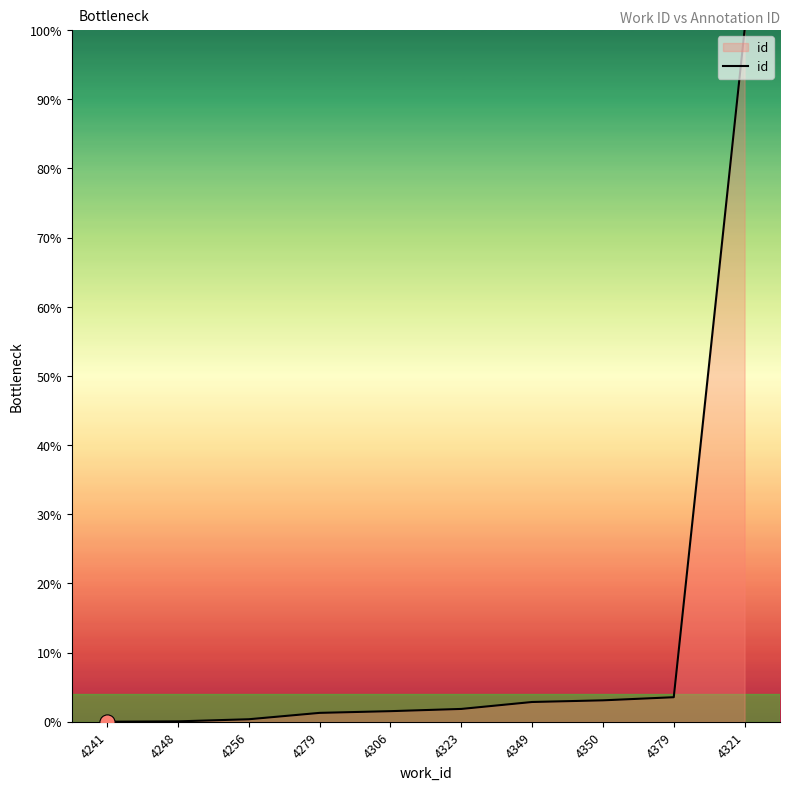

Approximately how many times larger is the value at 4321 compared to 4379?

28.2